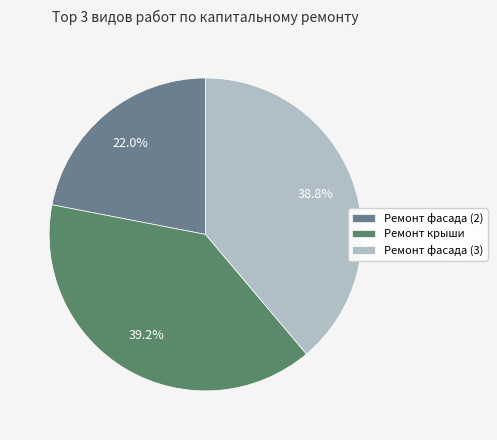

Approximately how many times larger is the value at Ремонт фасада (2) compared to Ремонт крыши?

0.6